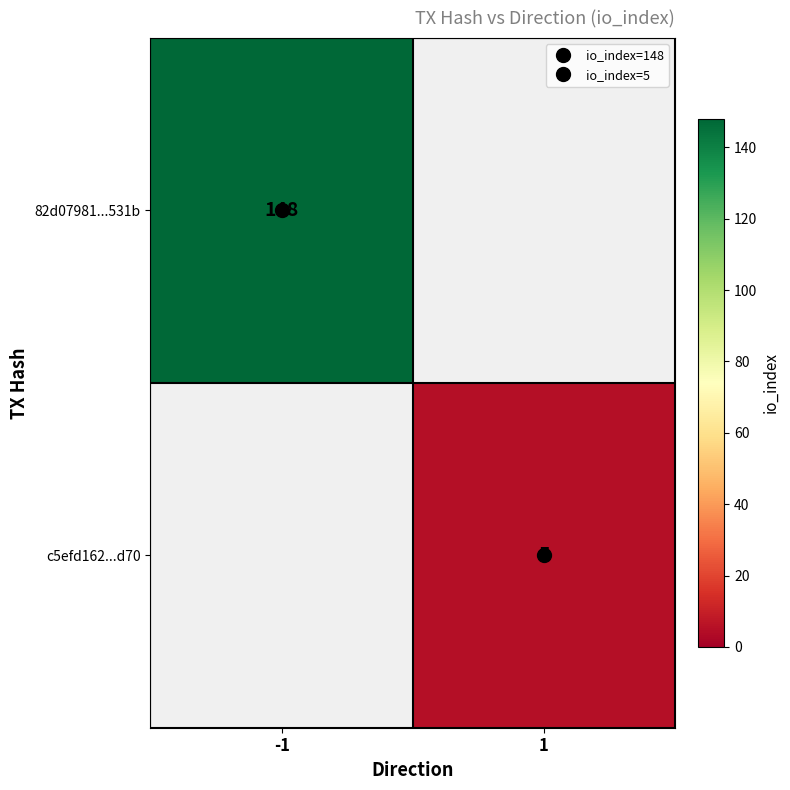

Rank the series by their average value, from highest to lowest.

82d07981...531b, c5efd162...d70